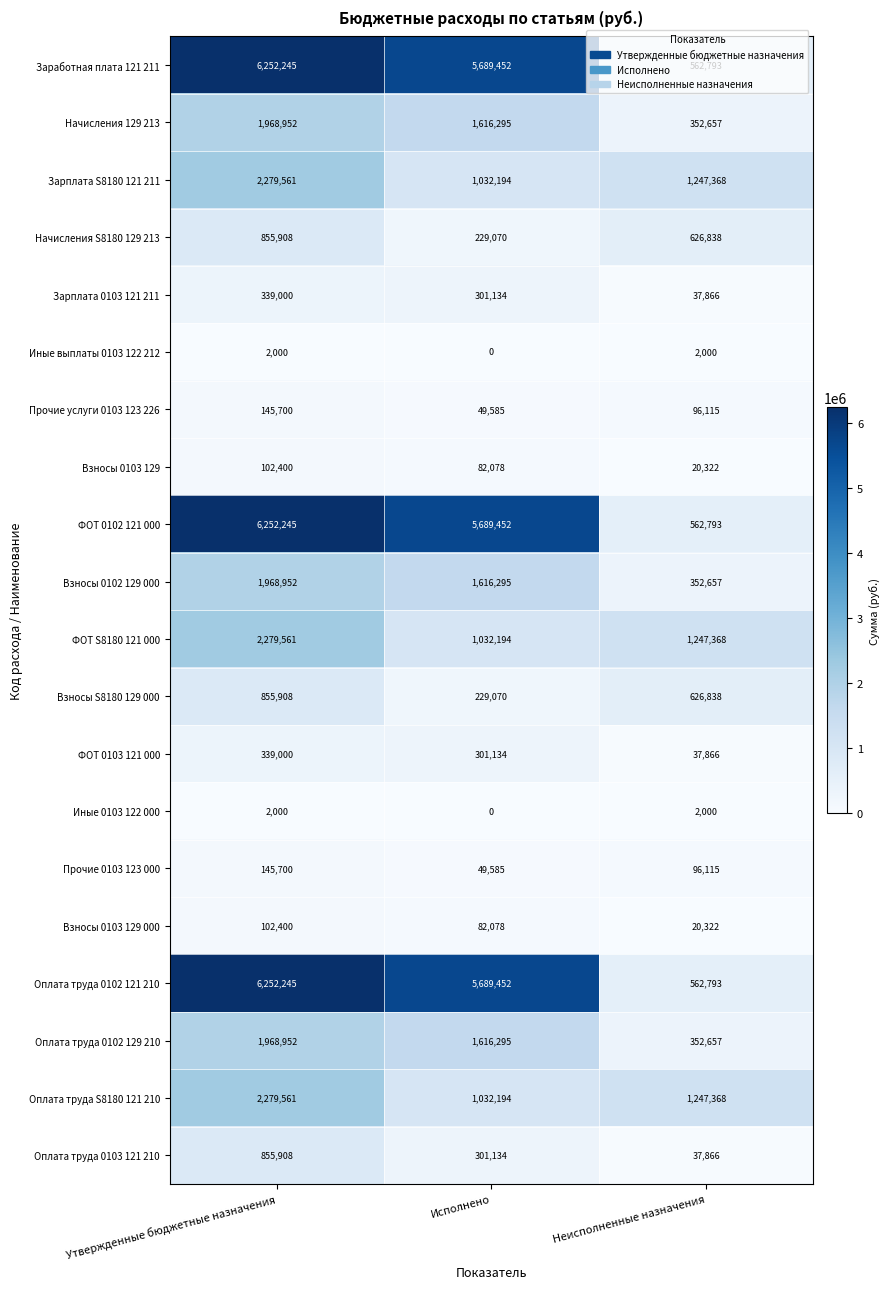

Rank the categories by Взносы S8180 129 000 value from highest to lowest.

Утвержденные бюджетные назначения, Неисполненные назначения, Исполнено